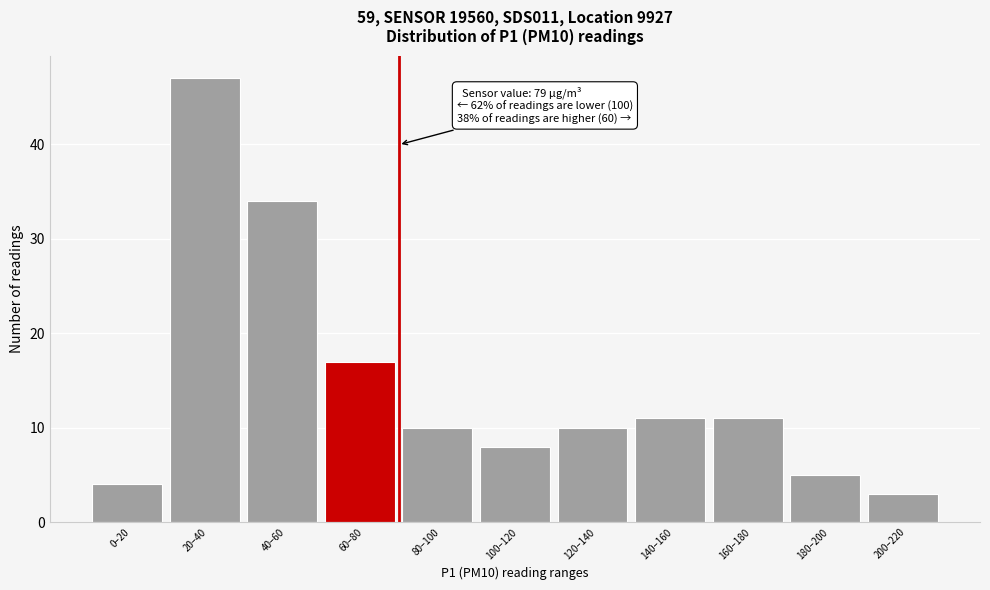

Reading left to right, transcribe all the data shown in this chart.

0–20=4	20–40=47	40–60=34	60–80=17	80–100=10	100–120=8	120–140=10	140–160=11	160–180=11	180–200=5	200–220=3